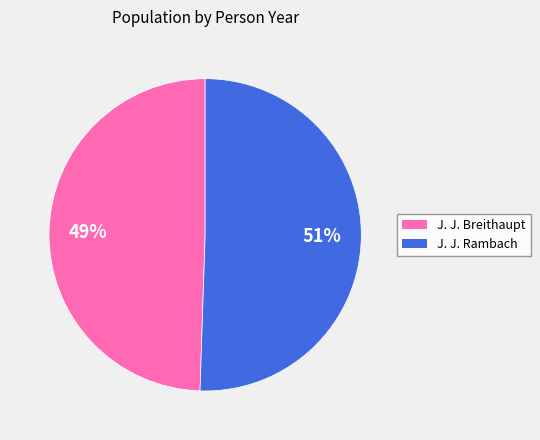

Is it true that J. J. Rambach is 51% of the pie?

True